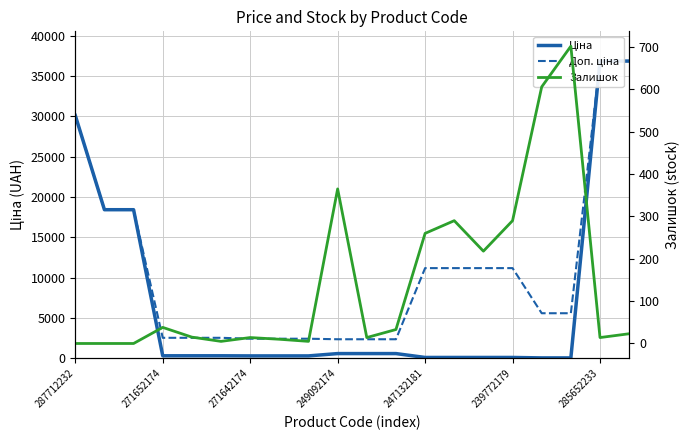

Is this an area chart (filled region under the line)?

No